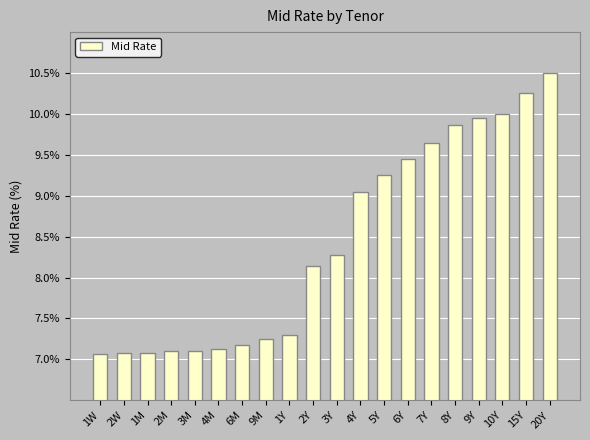

What position from the right is 3M?

16